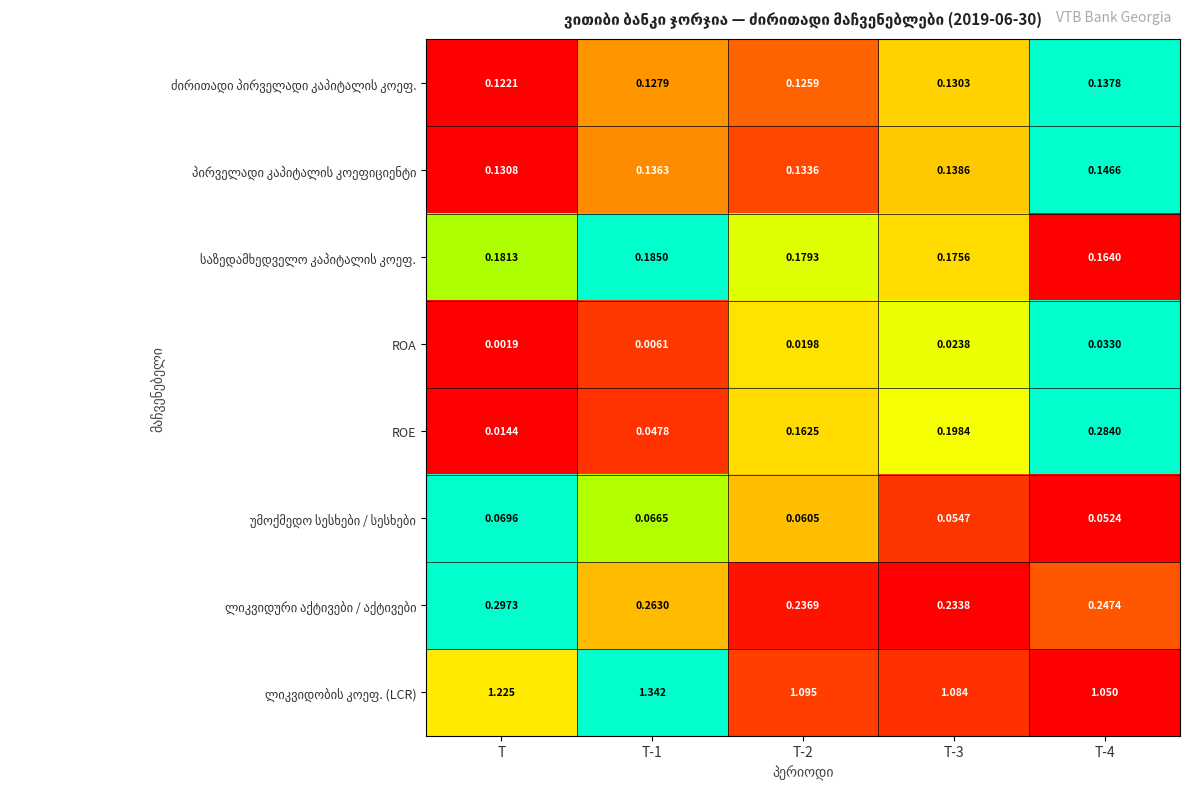

Which category has the lowest value in the ROE series?

T